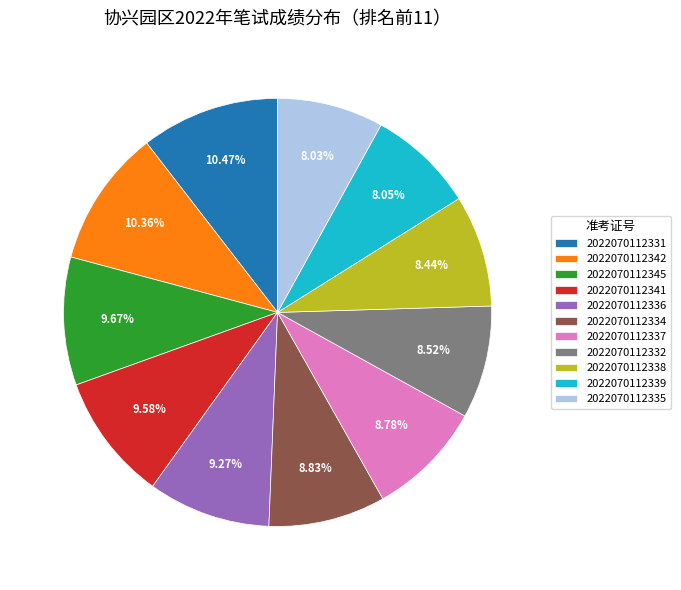

To the nearest percent, what percentage of the pie is 2022070112335?

8%